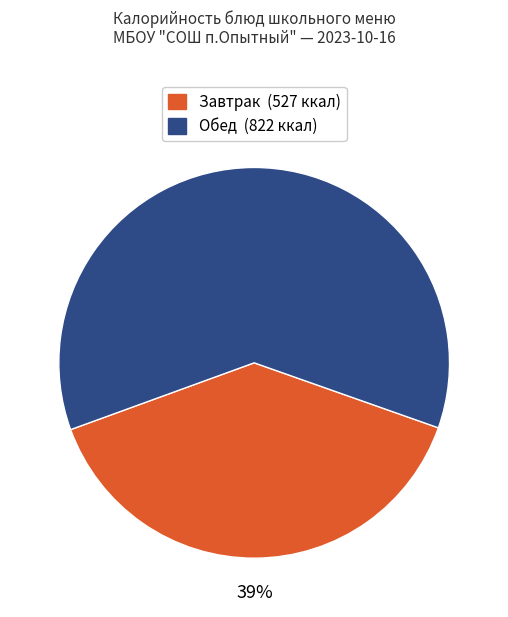

Does any single category account for the majority?

Yes